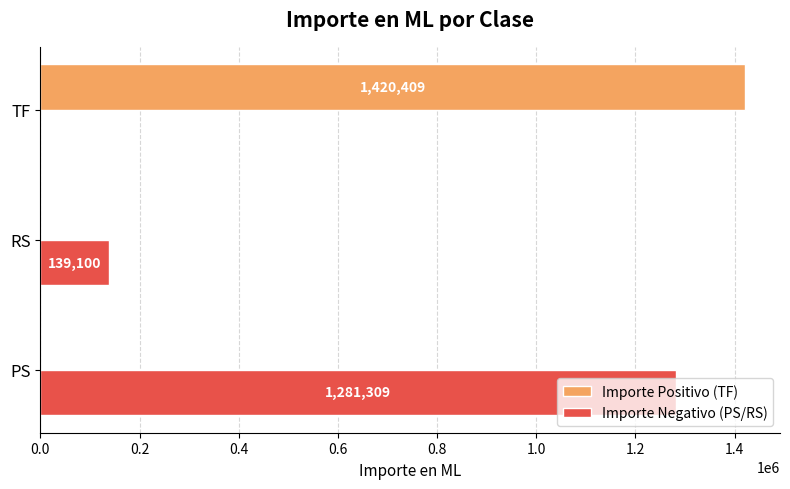

Is the value of Importe Negativo (PS/RS) at PS greater than the value of Importe Positivo (TF) at PS?

Yes